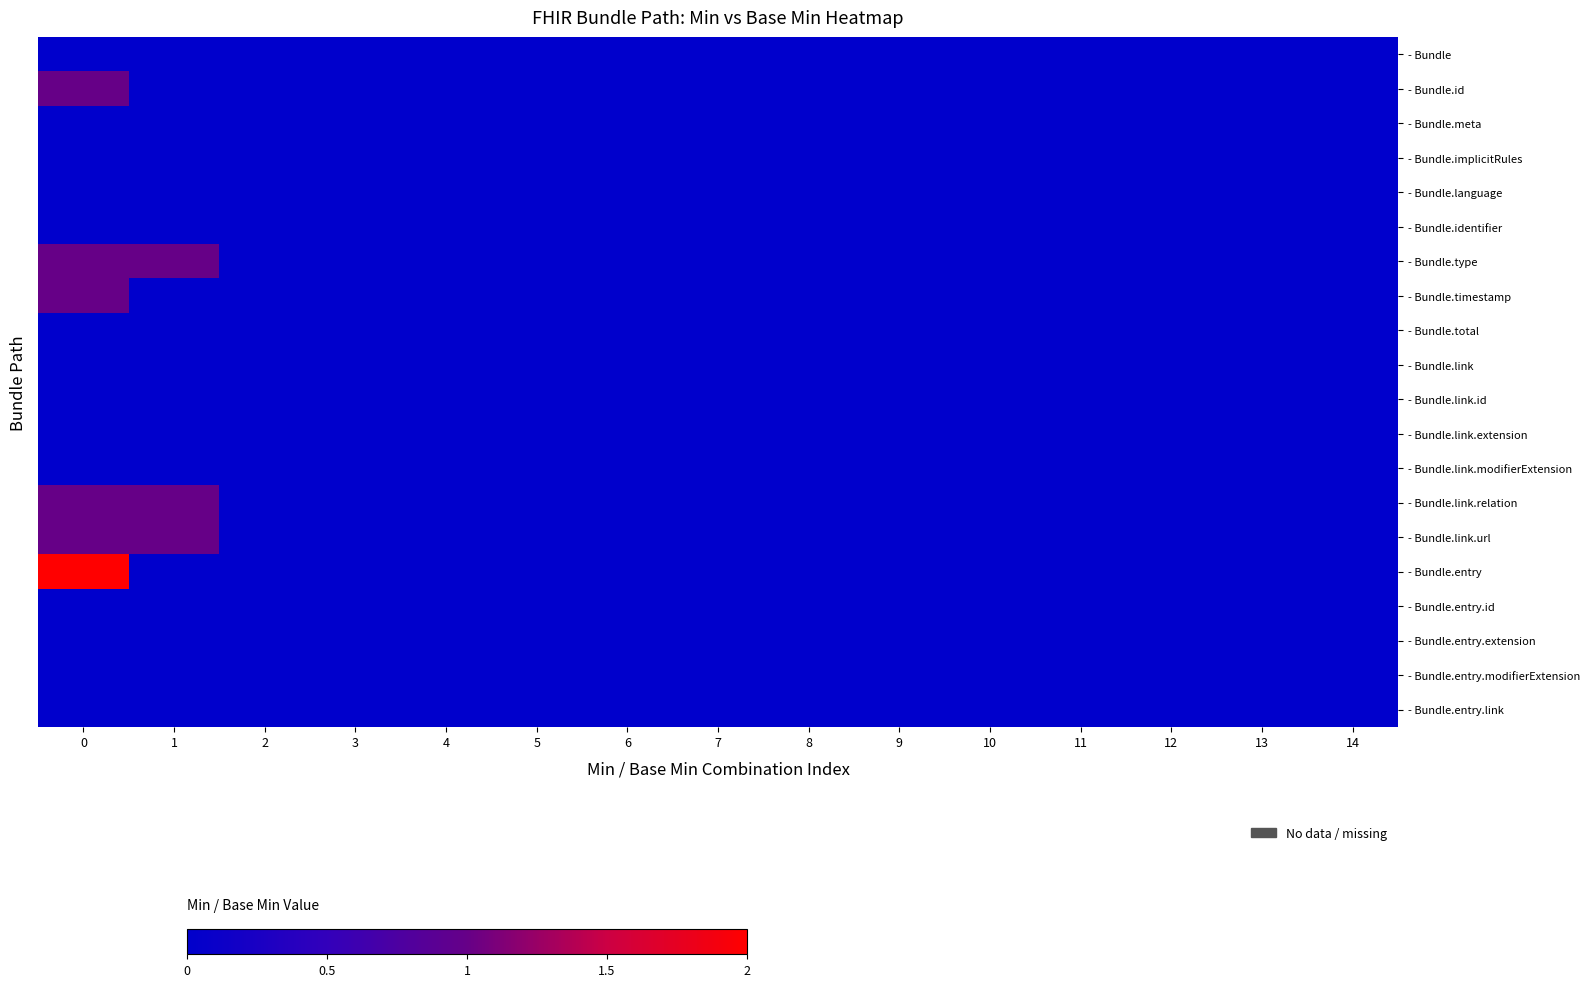

Count the number of data series in this chart.

20